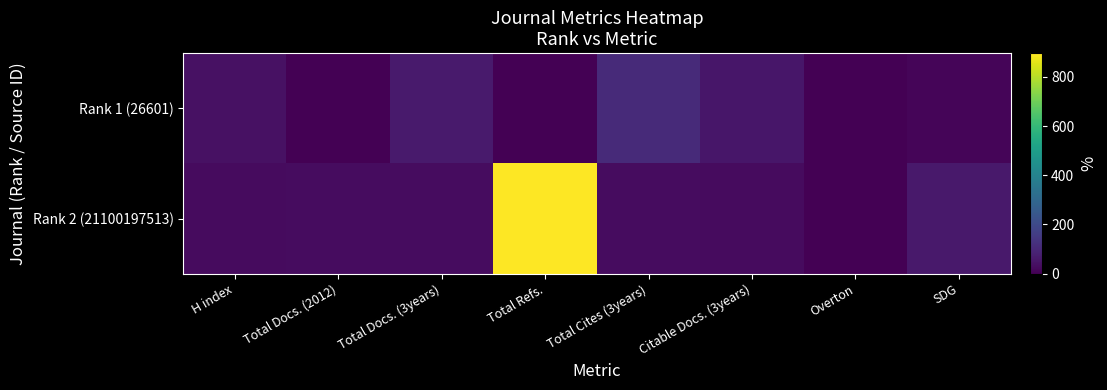

Reading left to right, list all the values displayed in this chart.

Rank 1 (26601): H index=42	Total Docs. (2012)=0	Total Docs. (3years)=64	Total Refs.=0	Total Cites (3years)=106	Citable Docs. (3years)=56	Overton=1	SDG=11
Rank 2 (21100197513): H index=25	Total Docs. (2012)=31	Total Docs. (3years)=30	Total Refs.=897	Total Cites (3years)=29	Citable Docs. (3years)=28	Overton=0	SDG=62